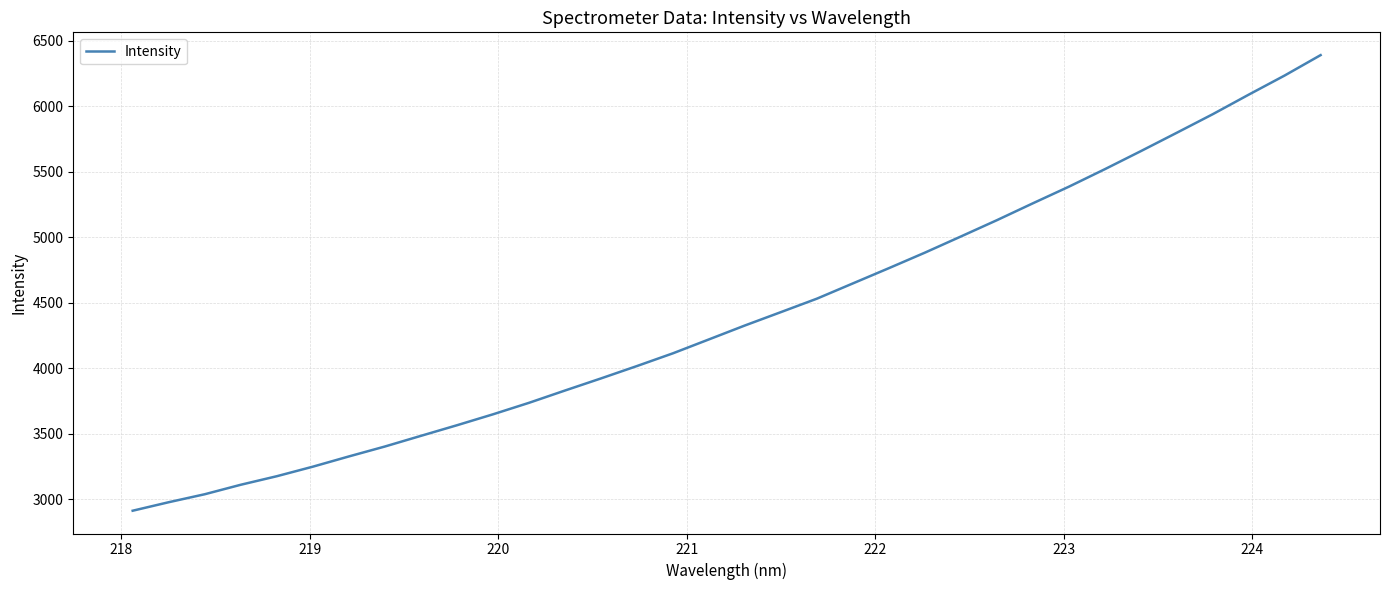

What is the difference between the maximum and minimum values?

3477.1